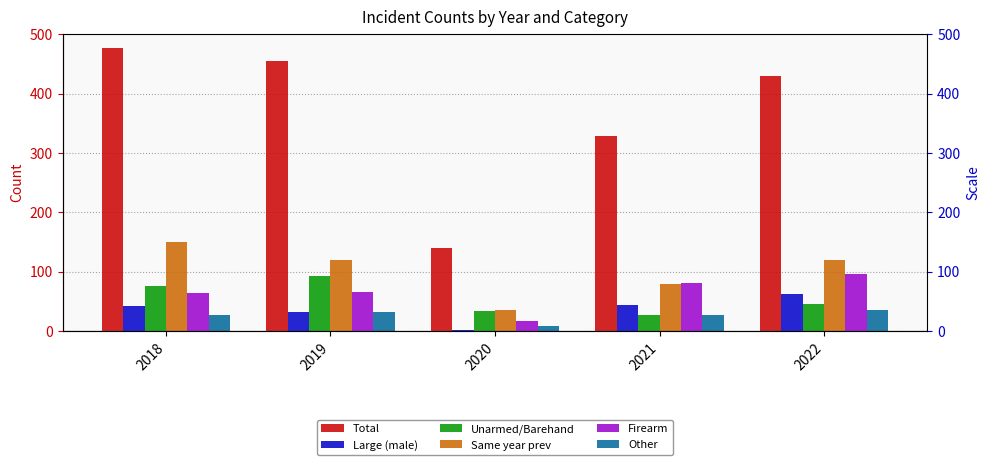

At how many categories does at least one series exceed 466?

1